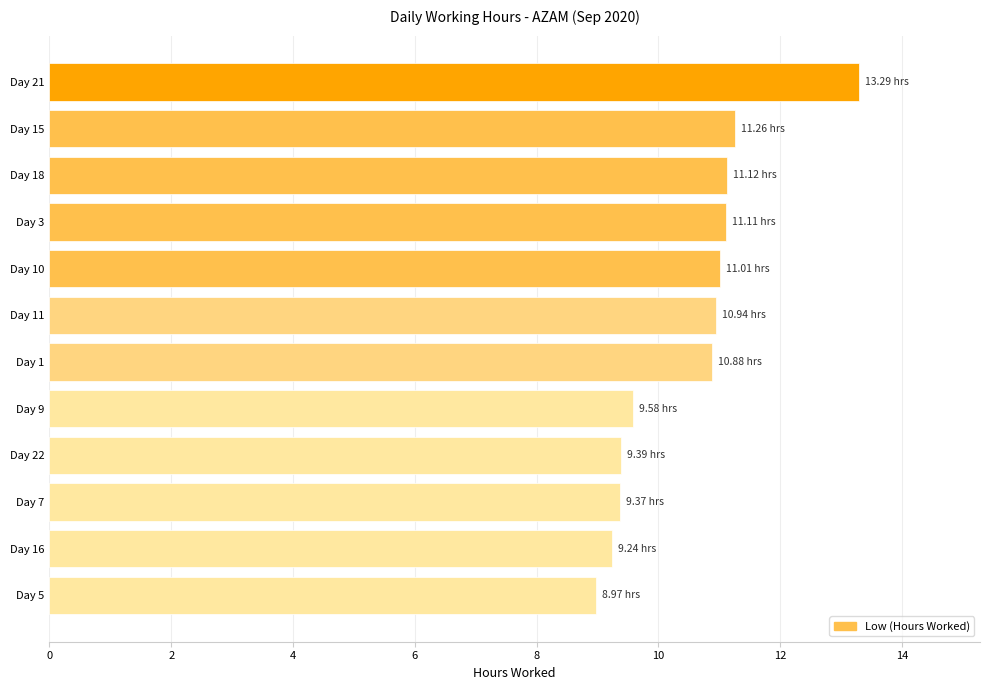

What is the greatest value displayed?

13.3